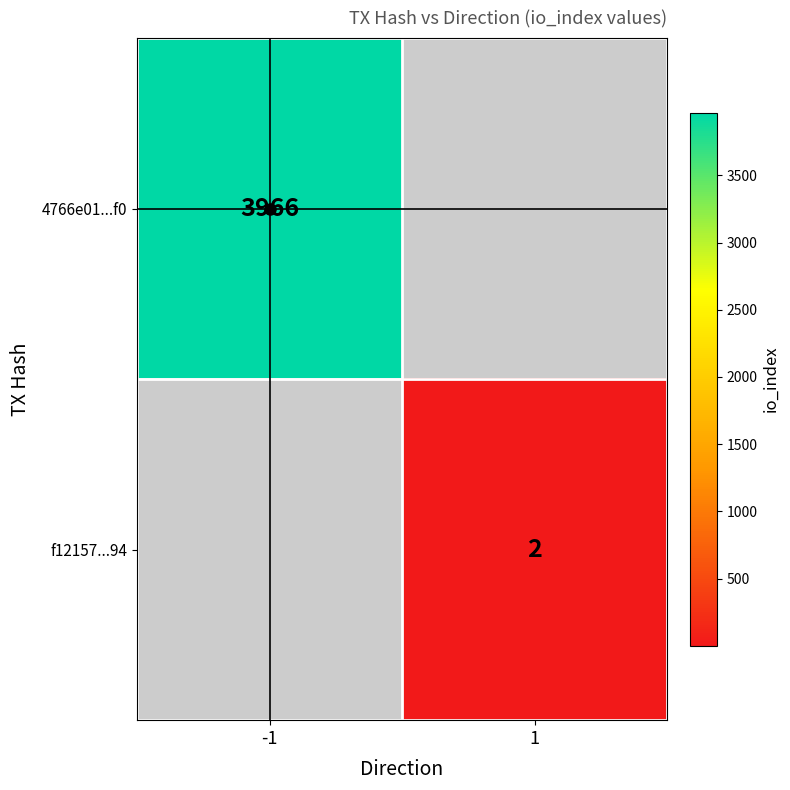

Which label corresponds to the smallest value in the chart?

1